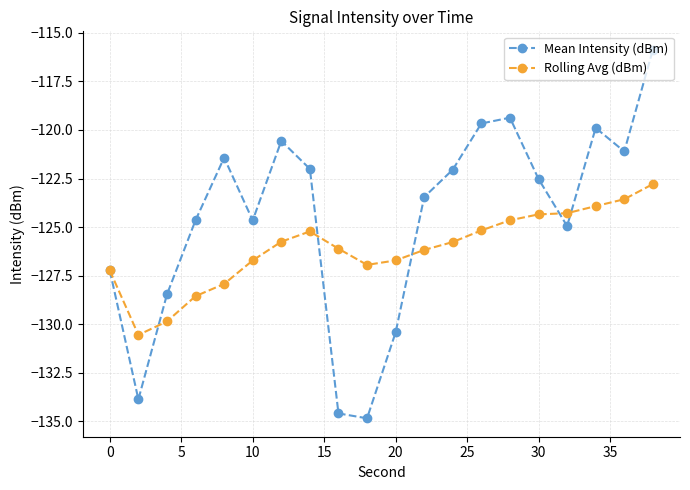

What is the minimum value shown in the chart?

-134.9